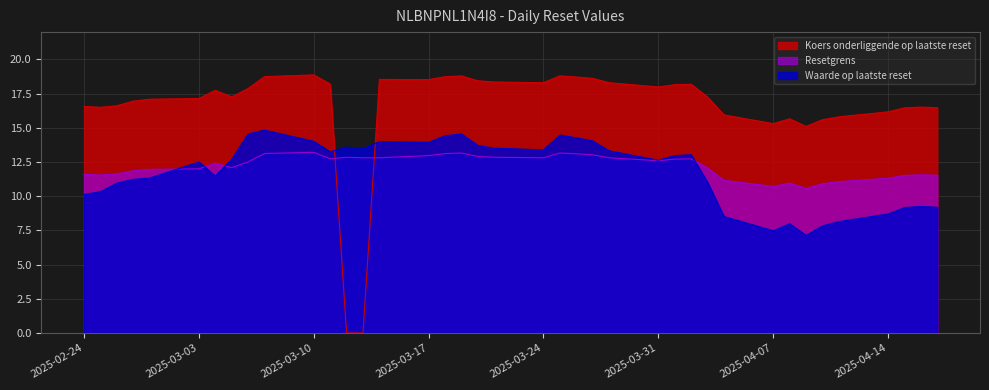

At which label is Resetgrens closest to 11?

2025-04-08